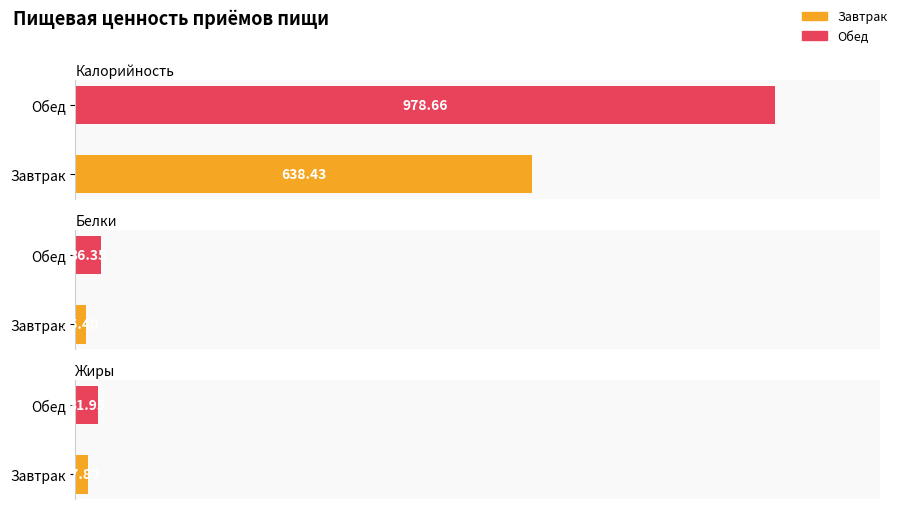

Is it true that Белки equals 60.2 at Обед?

False